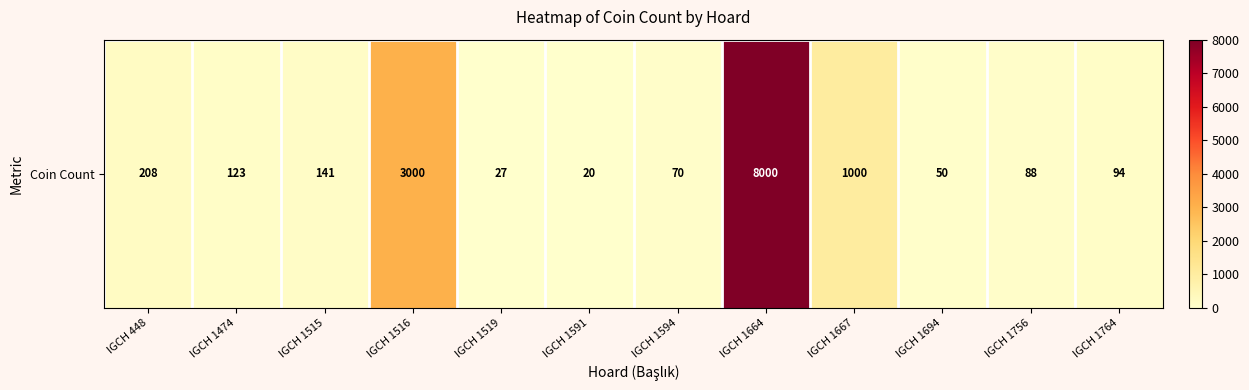

The chart shows a value of 88 at IGCH 1515. True or false?

False